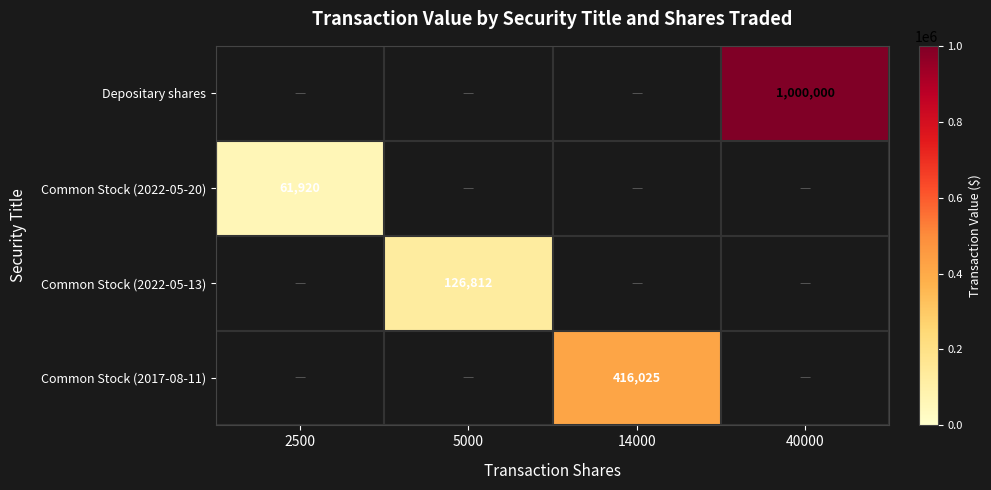

What is the total value across all series at 5000?

126812